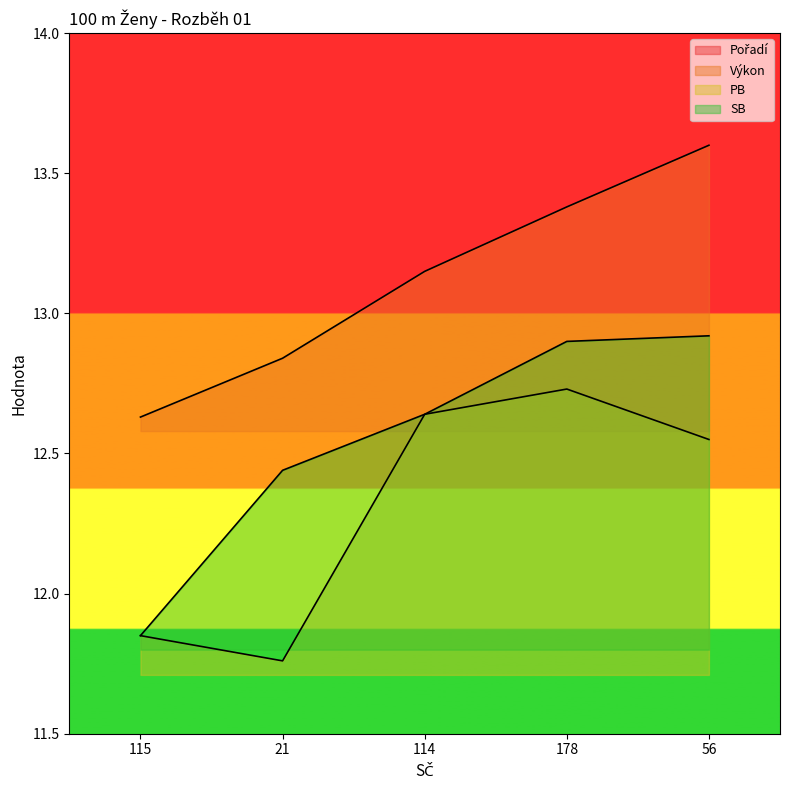

What is the sum of the Výkon values at 21 and 178?

26.2